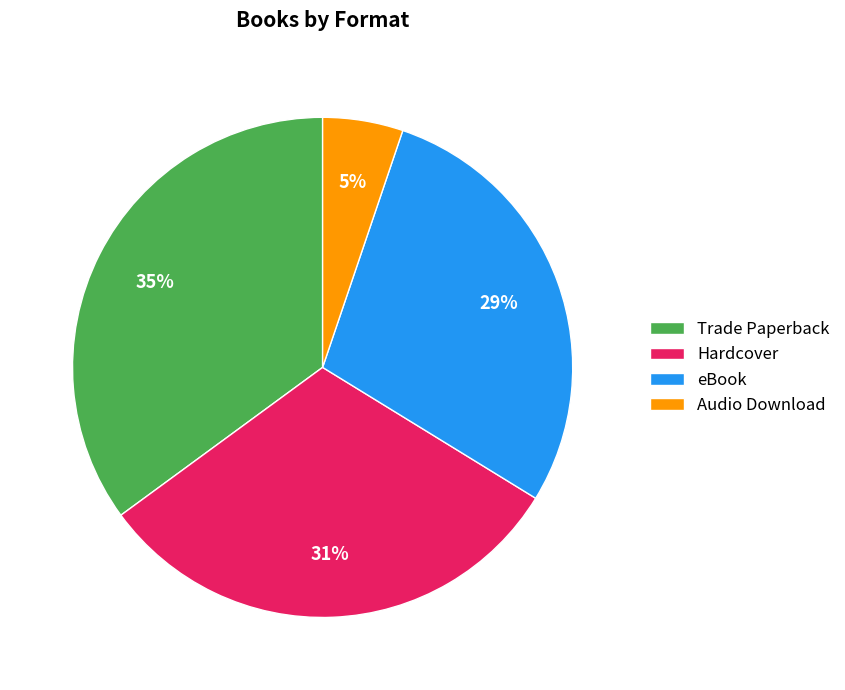

The Hardcover slice represents 40% of the pie. True or false?

False